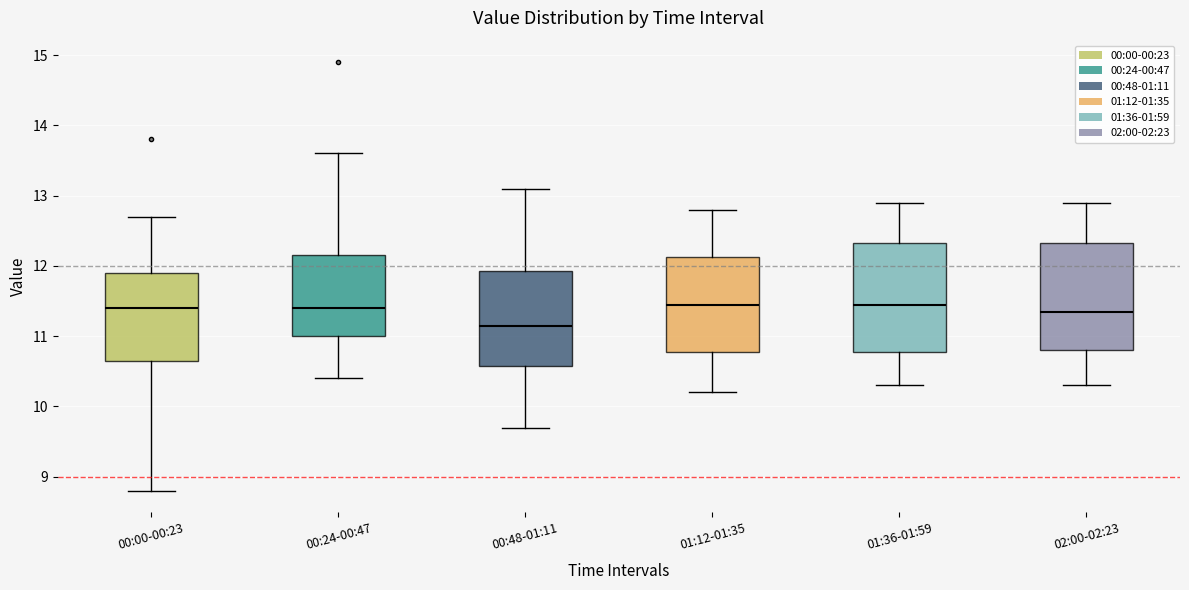

Reading left to right, read every box against the y-axis: the position of its median line, the range the box covers, and the ends of its whiskers. The values are not printed on the chart, so give them approximately, as read against the axis.

00:00-00:23: median 11.4, box 10.7 to 11.9, whiskers 8.8 to 12.7
00:24-00:47: median 11.4, box 11.0 to 12.2, whiskers 10.4 to 13.6
00:48-01:11: median 11.2, box 10.6 to 11.9, whiskers 9.7 to 13.1
01:12-01:35: median 11.5, box 10.8 to 12.1, whiskers 10.2 to 12.8
01:36-01:59: median 11.5, box 10.8 to 12.3, whiskers 10.3 to 12.9
02:00-02:23: median 11.4, box 10.8 to 12.3, whiskers 10.3 to 12.9